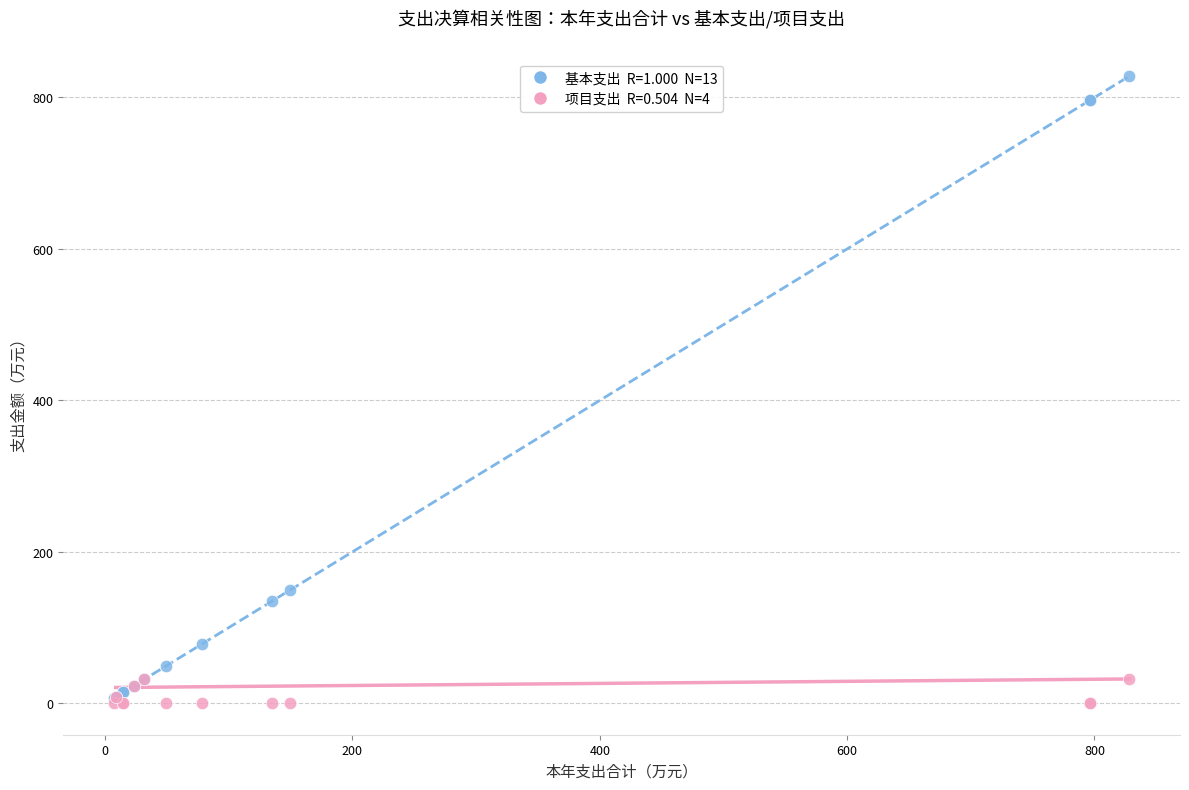

Across all series, what Y value is closest to 414?

149.9